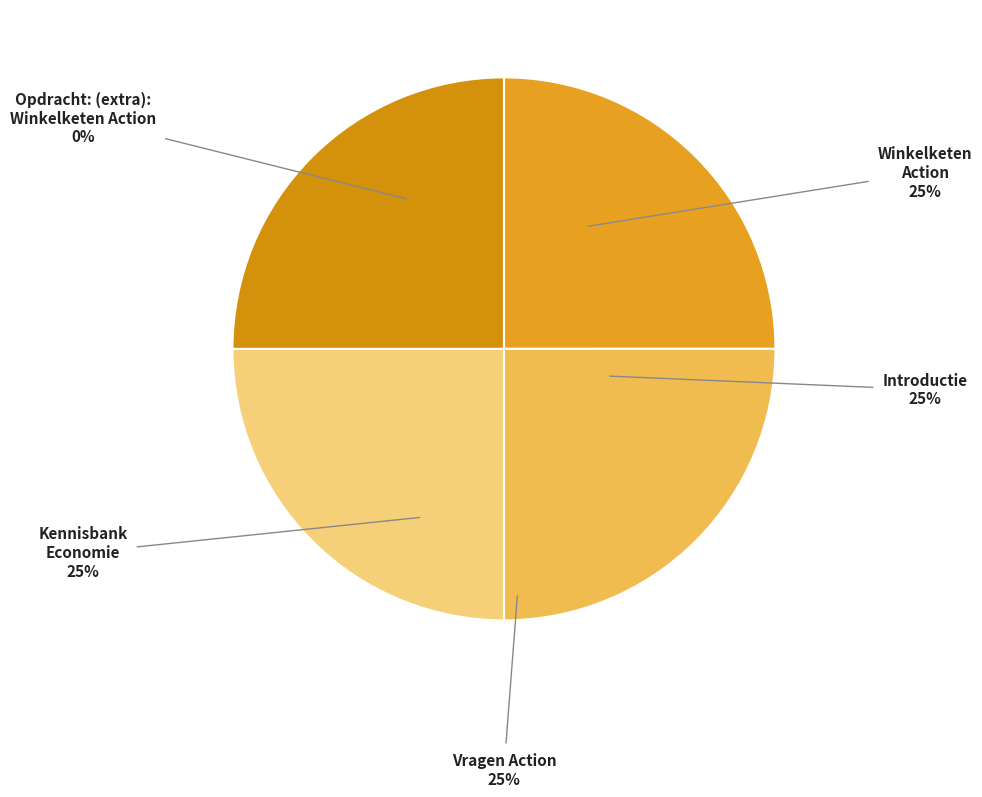

Count the number of slices in the pie.

5